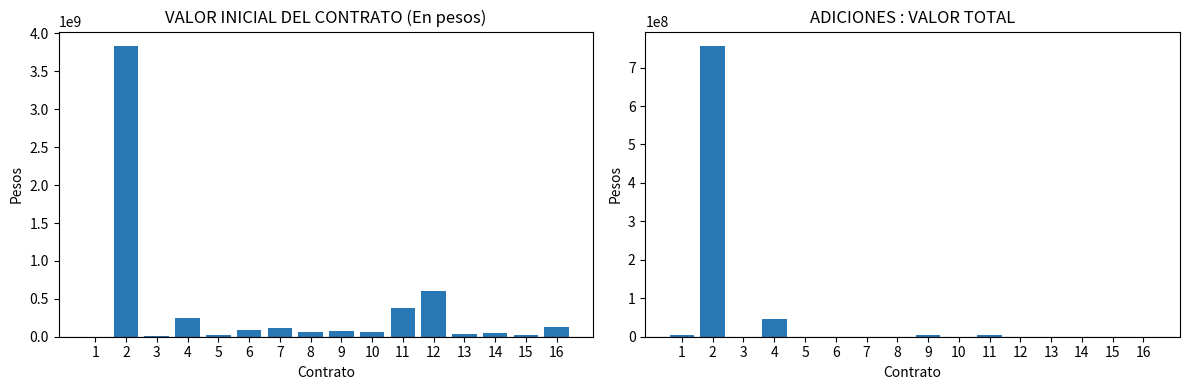

What value does the VALOR INICIAL DEL CONTRATO (En pesos) series have at 15, to the nearest 50?

26794350